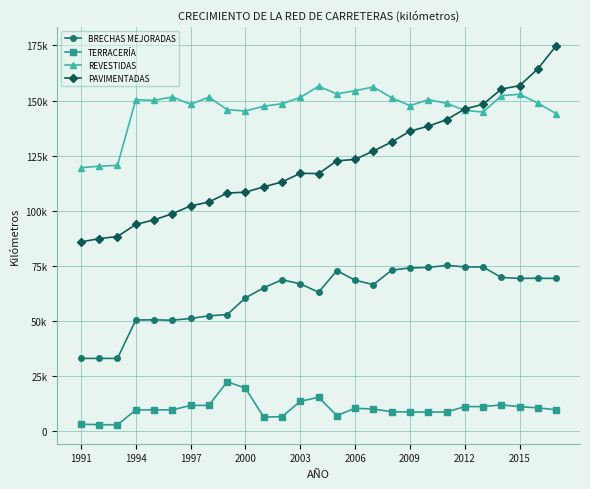

Reading right to left, what are all the values shown in this chart?

BRECHAS MEJORADAS: 69367	69463	69394	69808	74550	74597	75314	74346	74138	73142	66569	68570	72886	63148	66920	68764	65131	60557	52992	52416	51231	50432	50602	50536	33120	33120	33120
TERRACERÍA: 9800	10702	11231	12046	11245	11266	8805	8782	8798	8937	10149	10525	7167	15500	13661	6693	6490	19588	22547	11812	11787	9778	9786	9751	3026	3058	3301
REVESTIDAS: 144071	148849	152879	152252	144799	145576	148782	150404	147714	151288	156184	154496	153065	156501	151433	148586	147474	145279	145907	151541	148336	151664	150100	150437	120666	120245	119610
PAVIMENTADAS: 174911	164459	156797	155239	148329	146221	141361	138404	136157	131245	127173	123354	122678	116923	117023	113125	110910	108488	108086	104023	102250	98717	95916	93868	88371	87433	85931